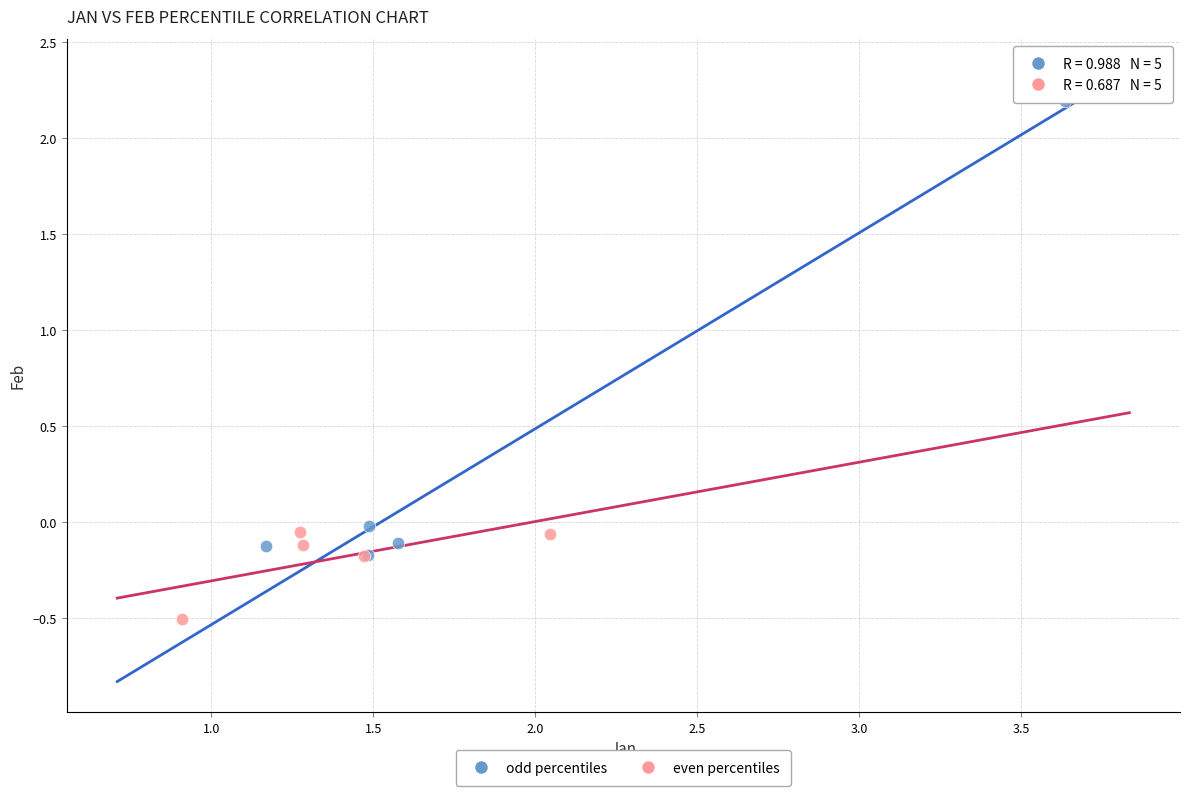

Which series reaches the minimum Y coordinate?

even percentiles